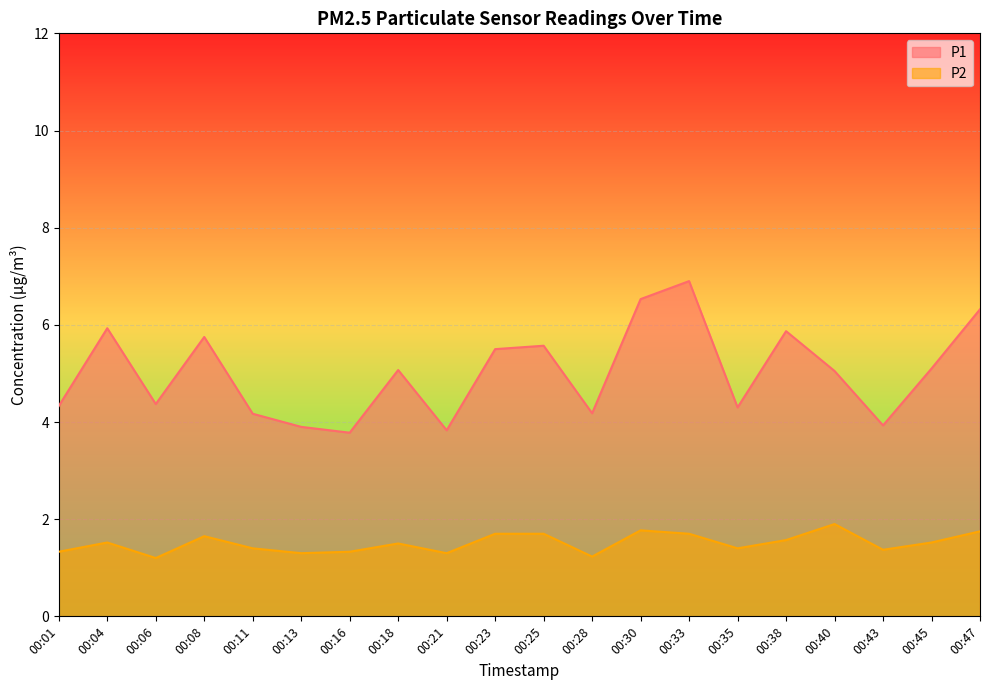

Reading left to right, transcribe all the data shown in this chart.

P1: 4.3	5.9	4.4	5.8	4.2	3.9	3.8	5.1	3.8	5.5	5.6	4.2	6.5	6.9	4.3	5.9	5.0	3.9	5.1	6.3
P2: 1.3	1.5	1.2	1.6	1.4	1.3	1.3	1.5	1.3	1.7	1.7	1.2	1.8	1.7	1.4	1.6	1.9	1.4	1.5	1.8